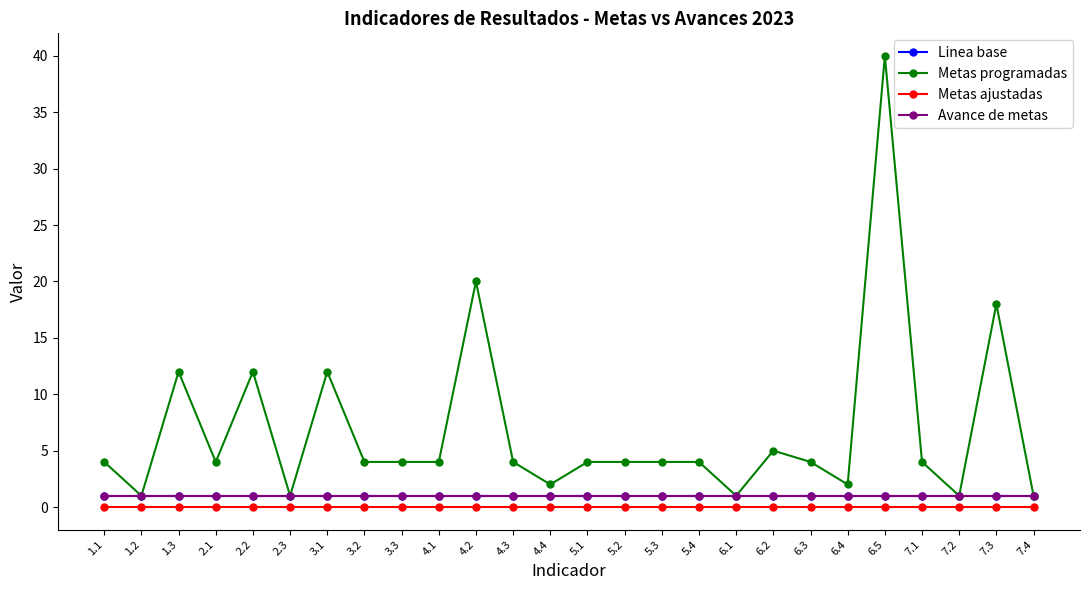

Does the chart have visible grid lines?

No